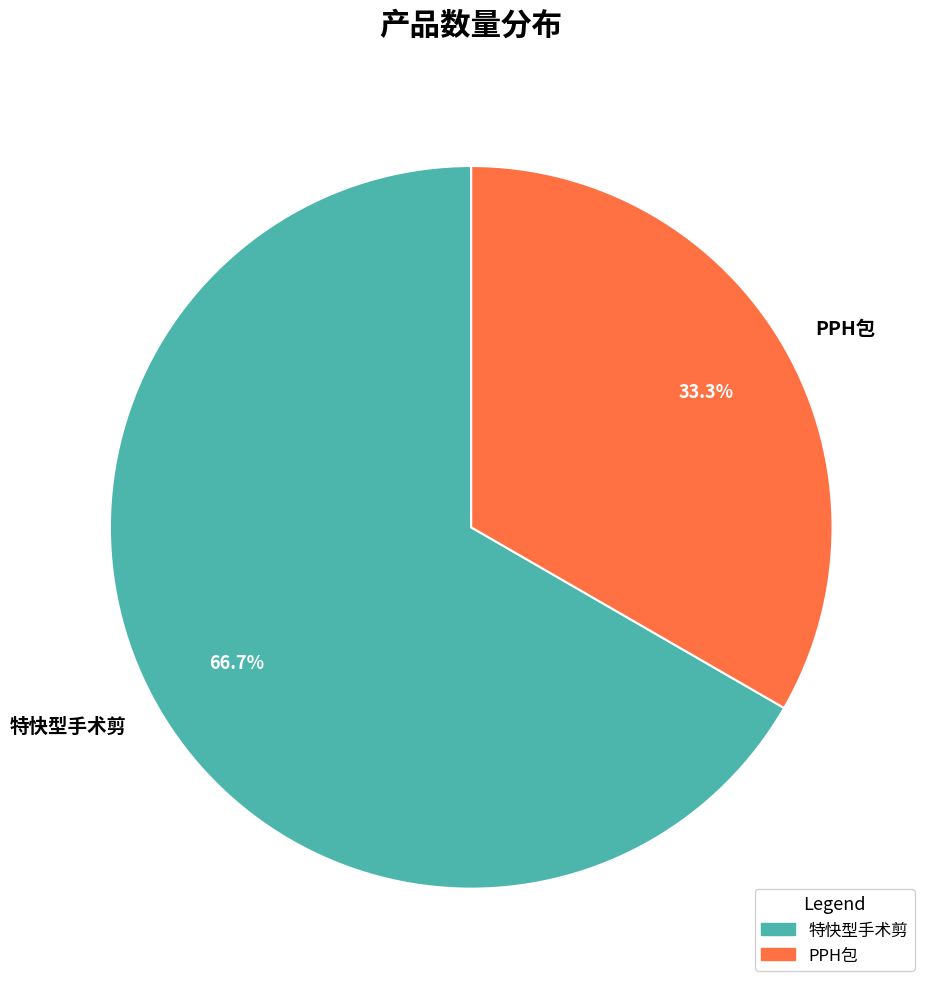

What is the ratio of the value at 特快型手术剪 to the value at PPH包?

2.0